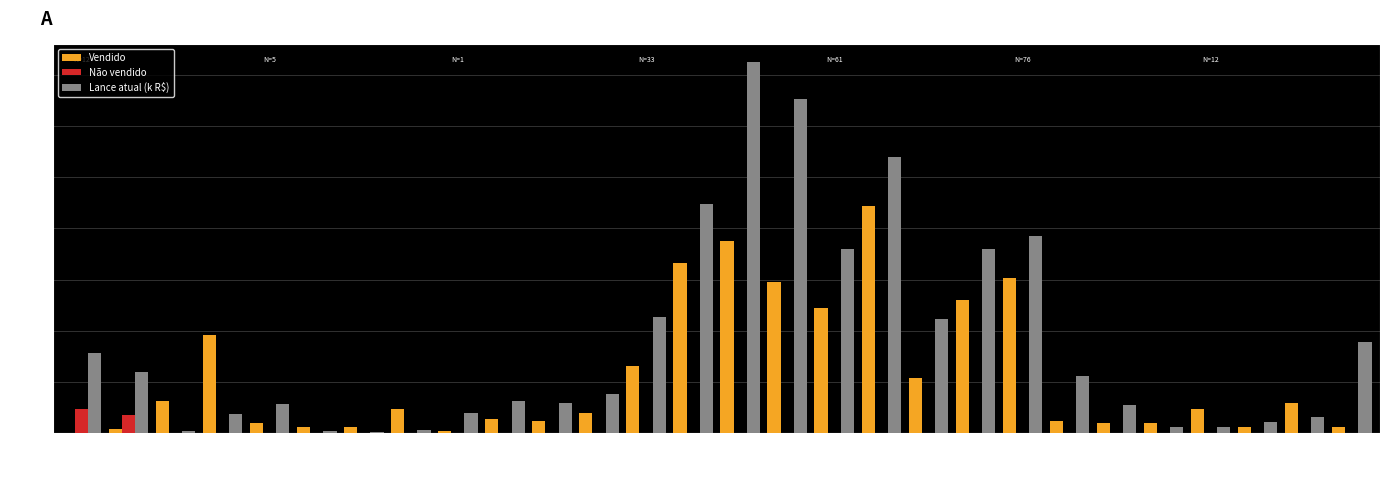

Which category has the highest value across all series?

31639